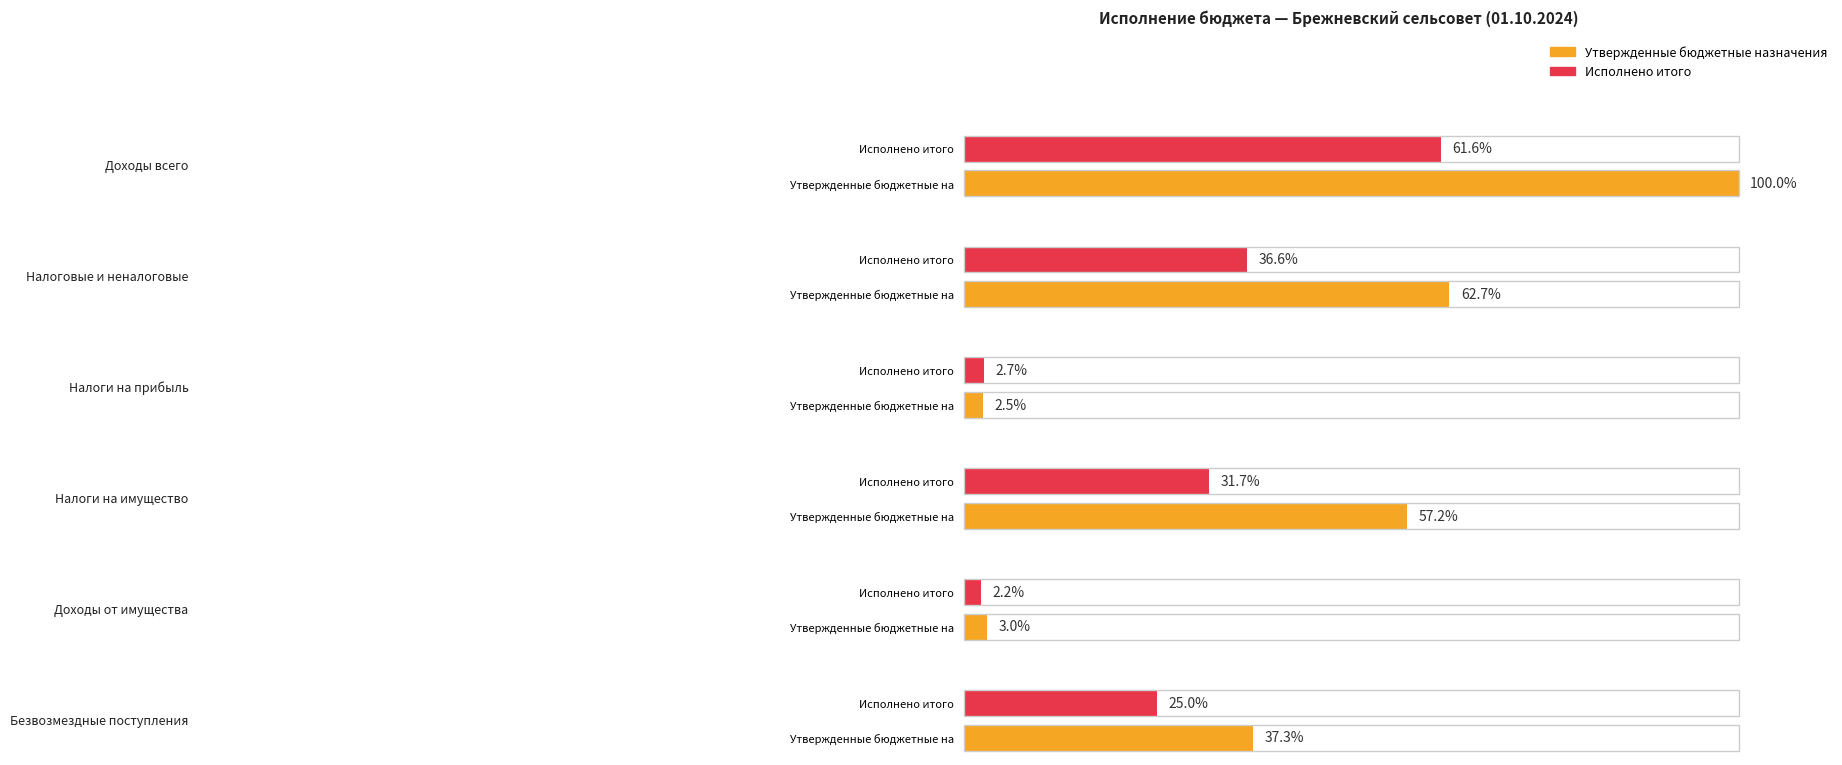

Which series changed the most between Налоговые и неналоговые and Налоги на имущество?

Утвержденные бюджетные назначения